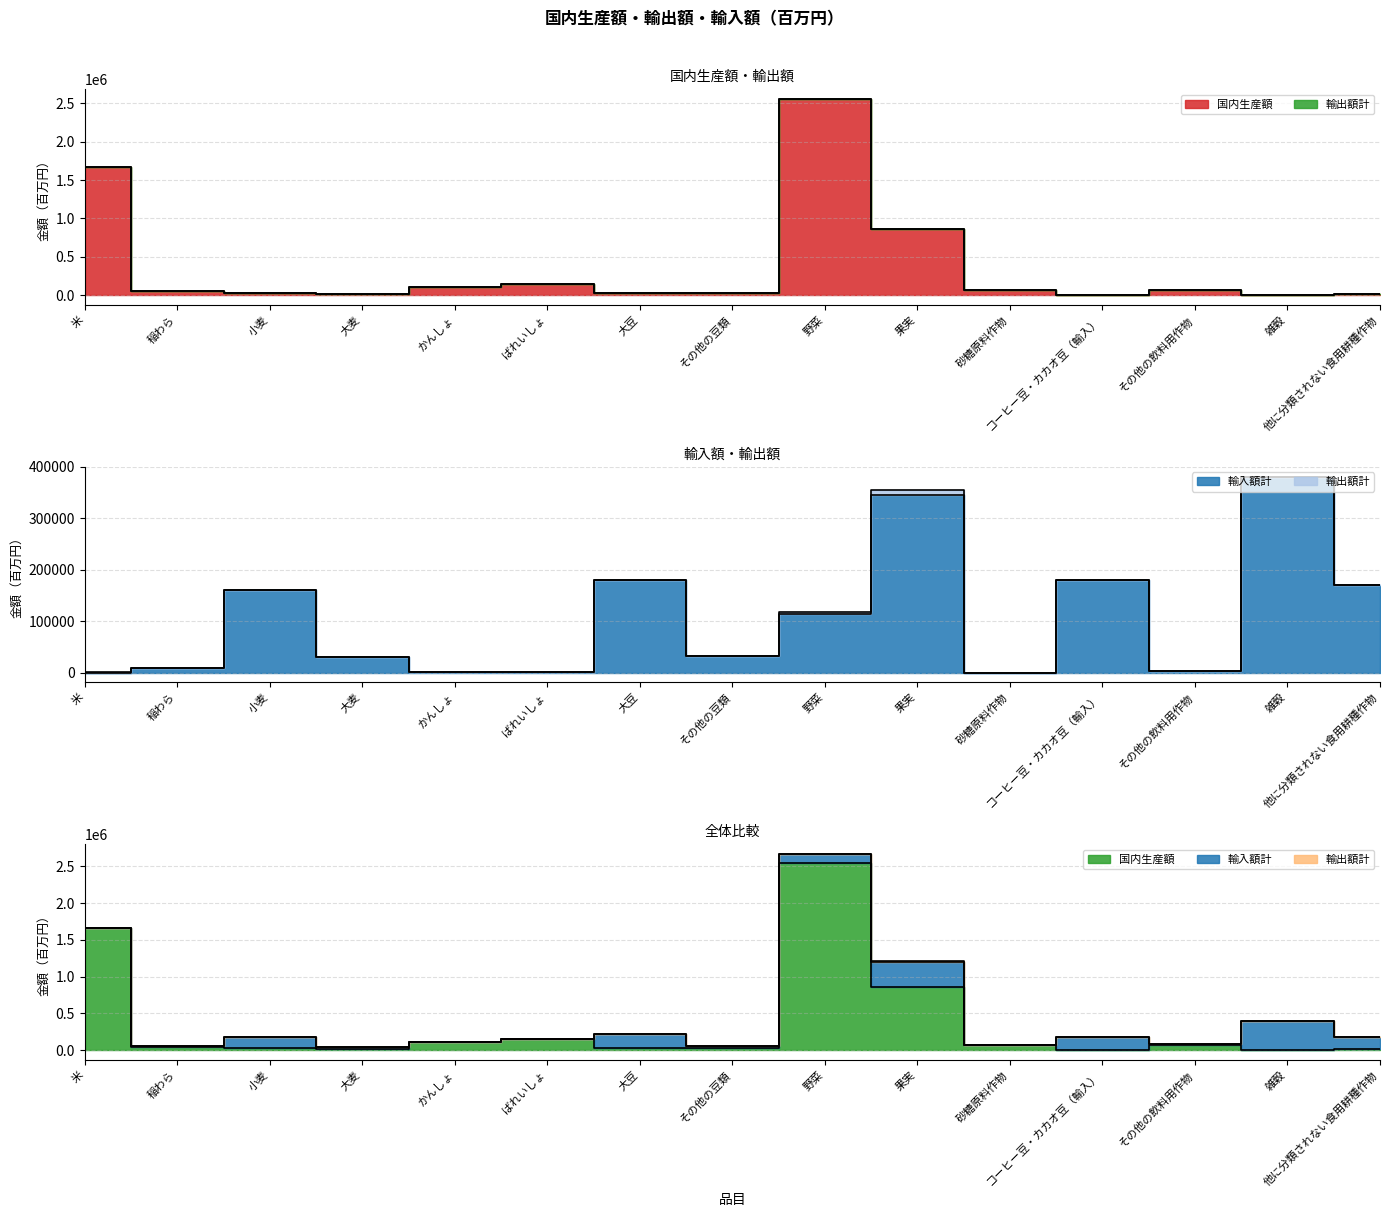

Is it true that 輸入額計 equals 45584 at その他の豆類?

False